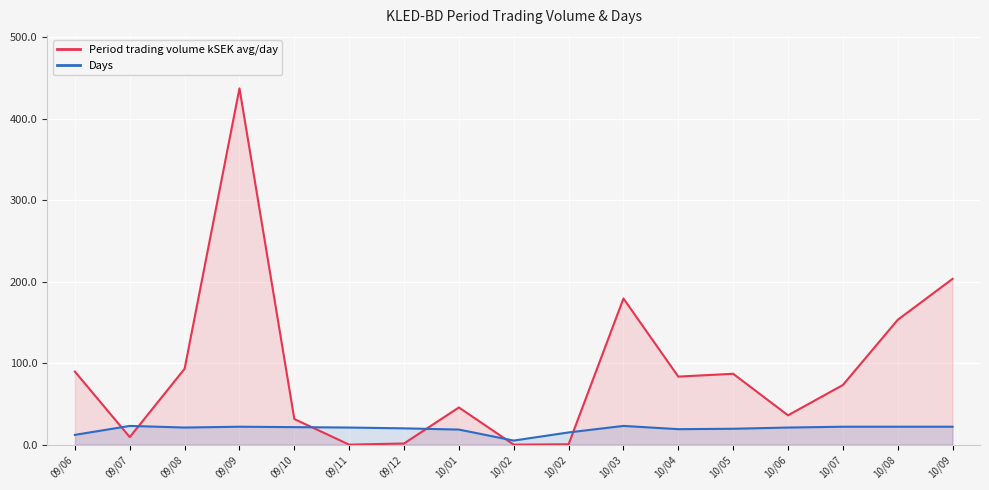

Which series ends up on top after the final intersection of Period trading volume kSEK avg/day and Days?

Period trading volume kSEK avg/day